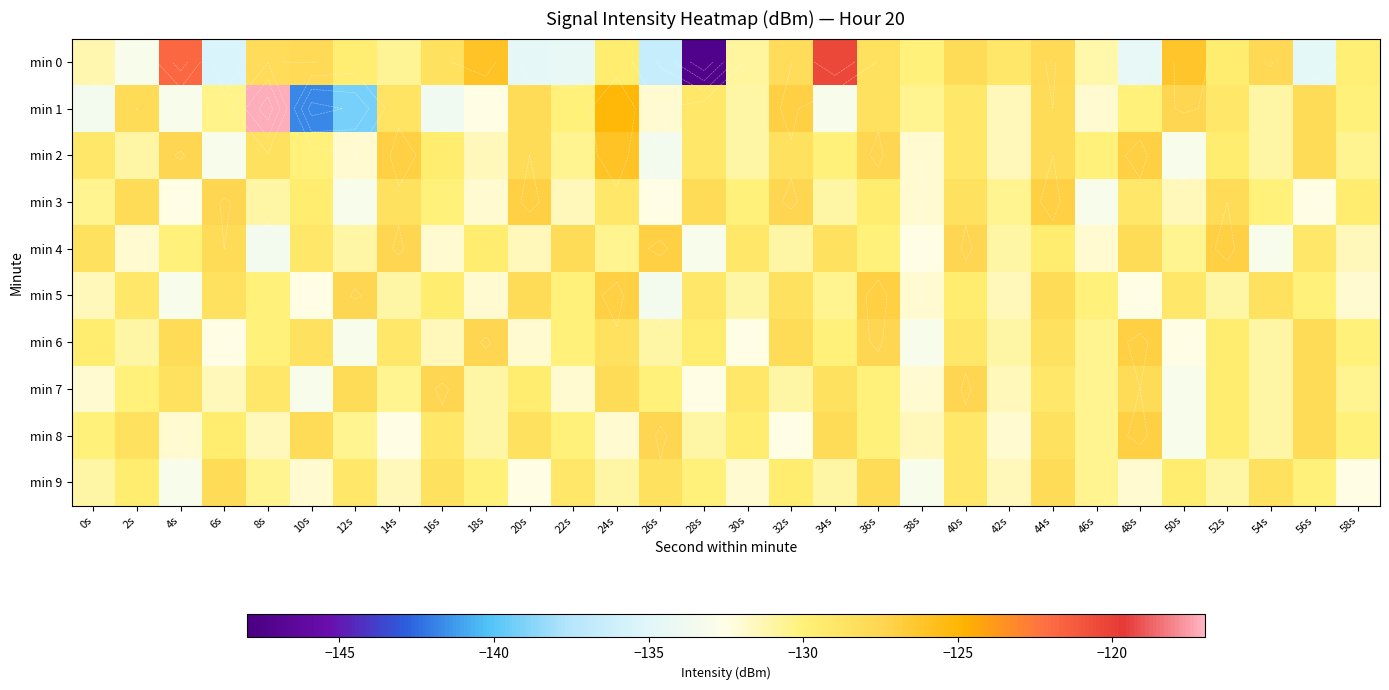

Which series has the widest spread of values?

min 0